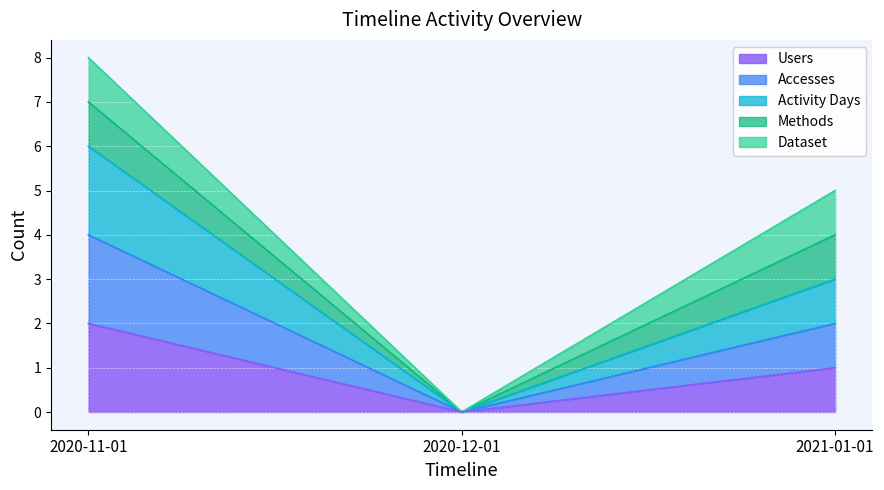

How many values in the Accesses series exceed 3?

1